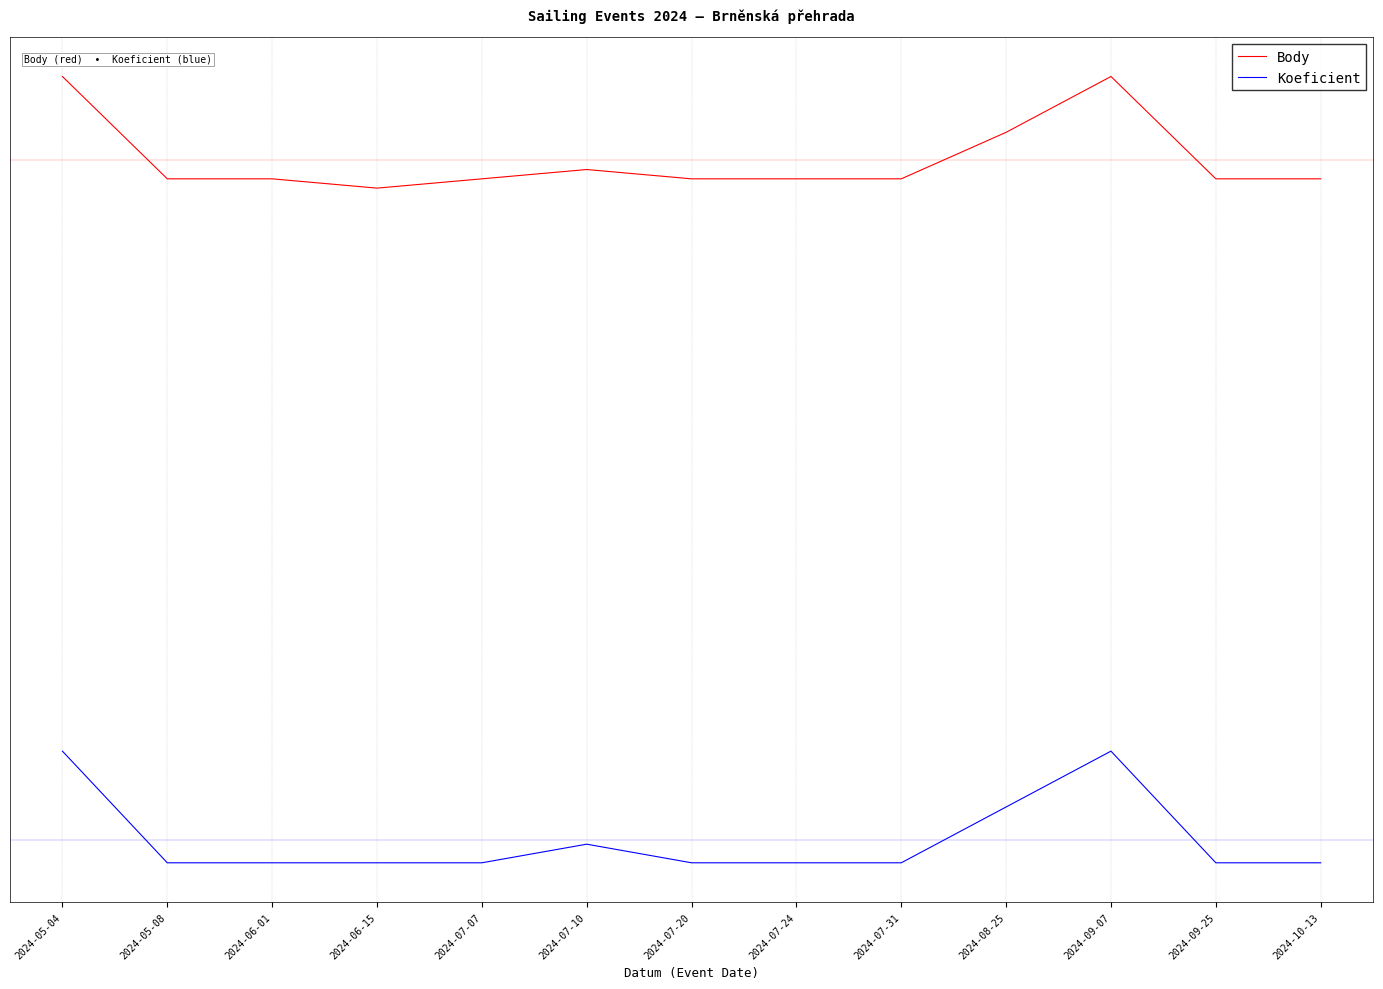

What are all the series names shown in the legend?

Body, Koeficient